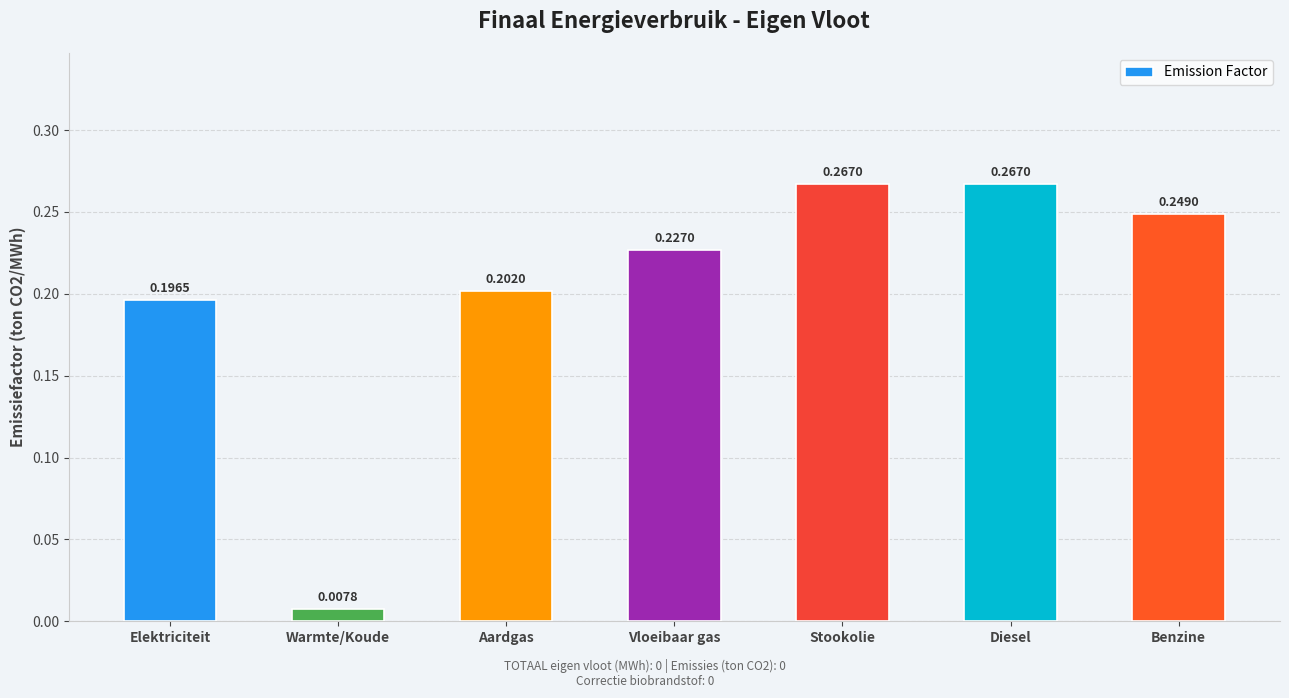

What is the change in value from Elektriciteit to Diesel?

+0.1